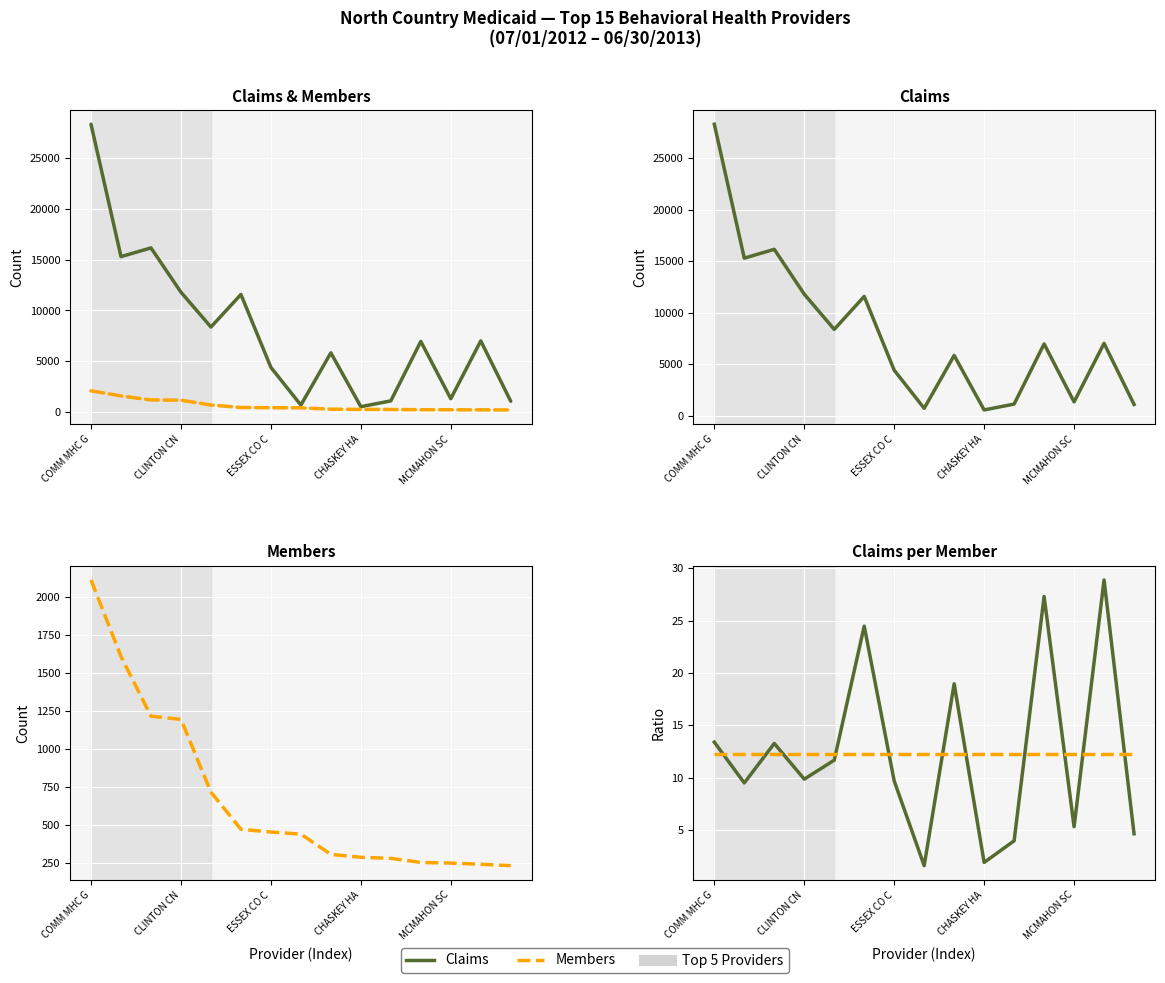

Read the Claims value at 7.

712.0